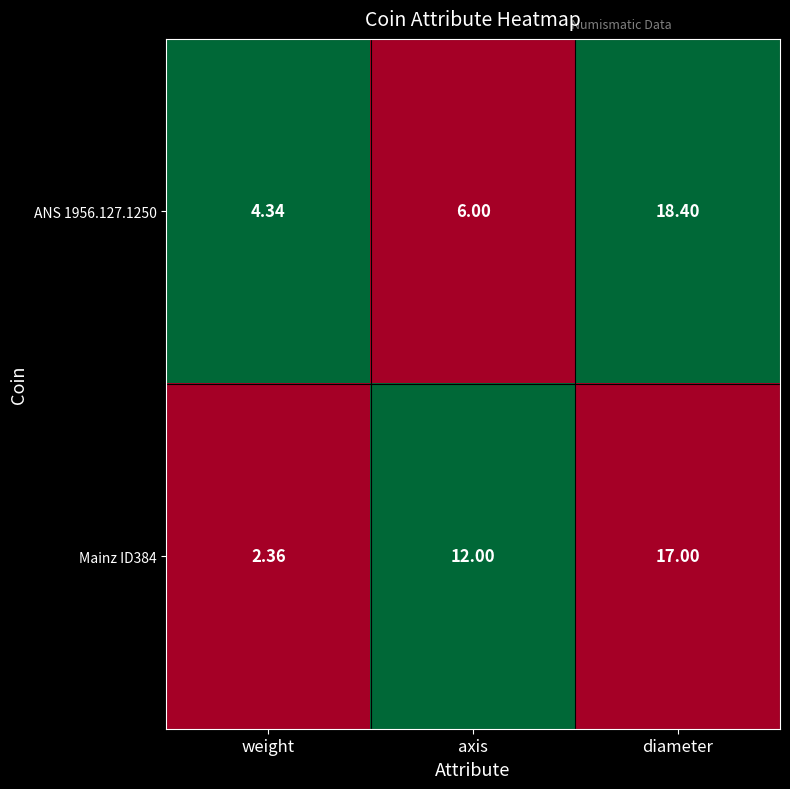

Is the value of Mainz ID384 at diameter greater than the value of ANS 1956.127.1250 at weight?

Yes